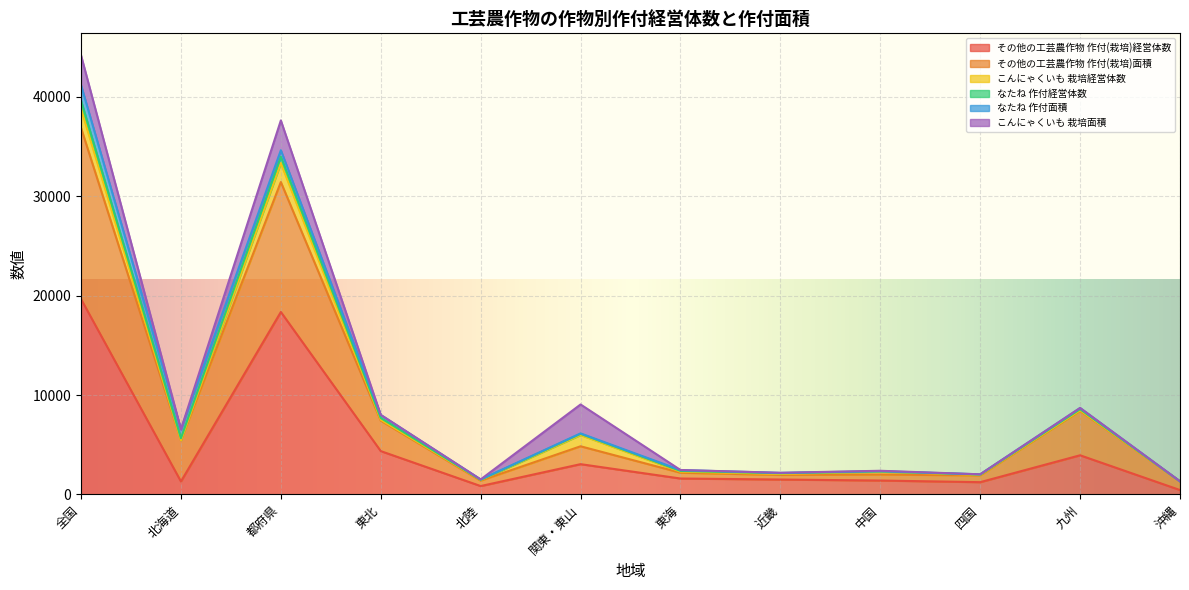

At how many categories does at least one series exceed 38961?

1